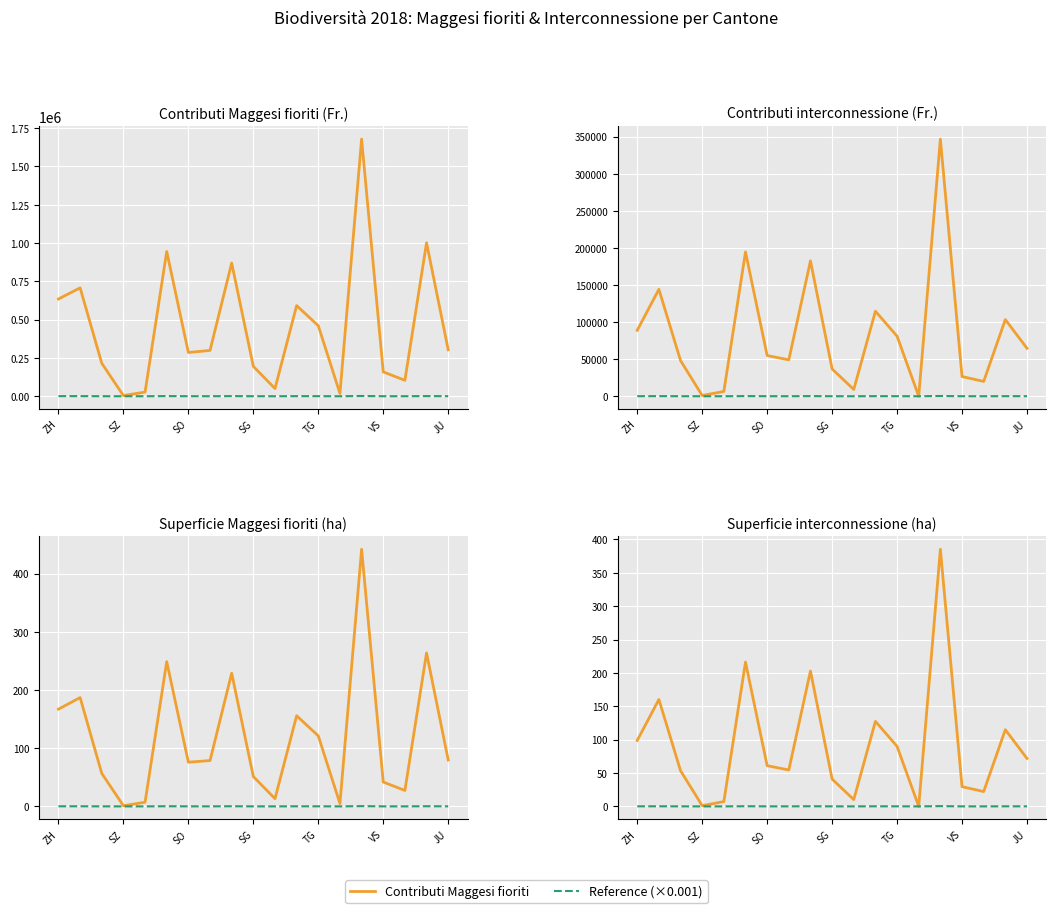

Is this an area chart (filled region under the line)?

No